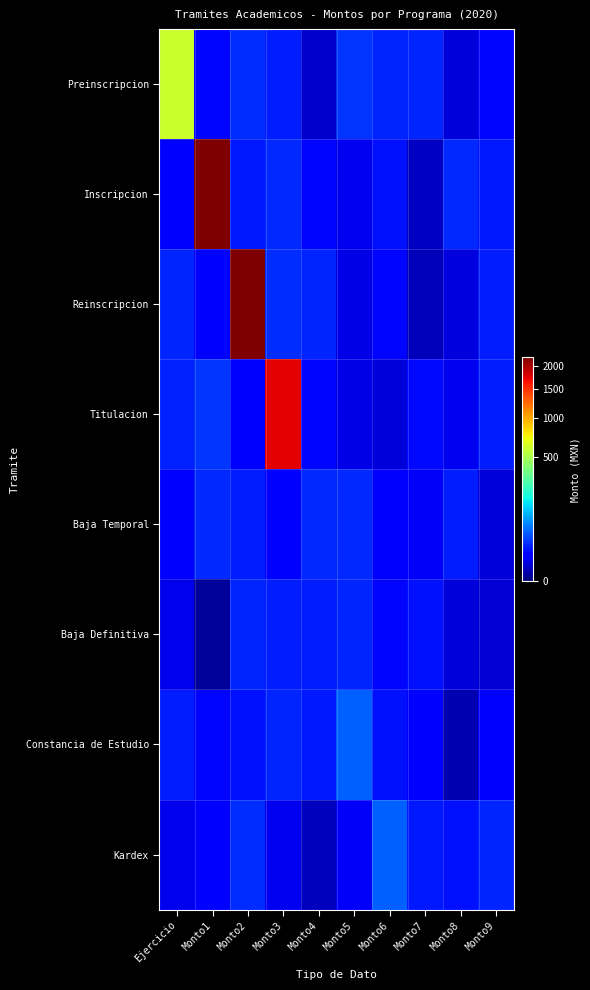

Which category has the lowest value across all series?

Monto1